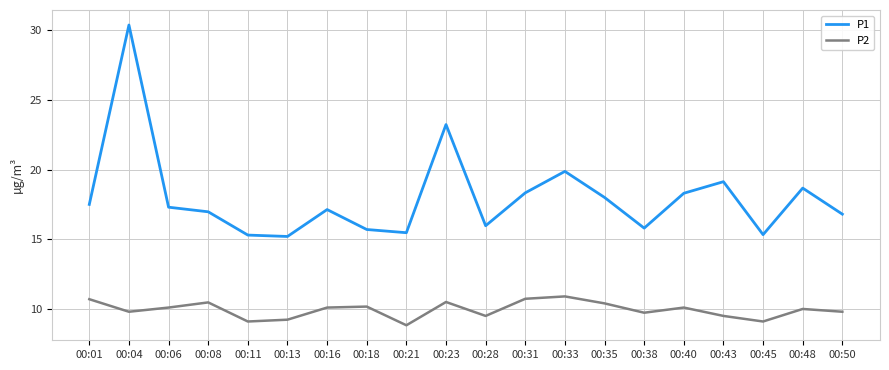

Rank the series by their average value, from lowest to highest.

P2, P1